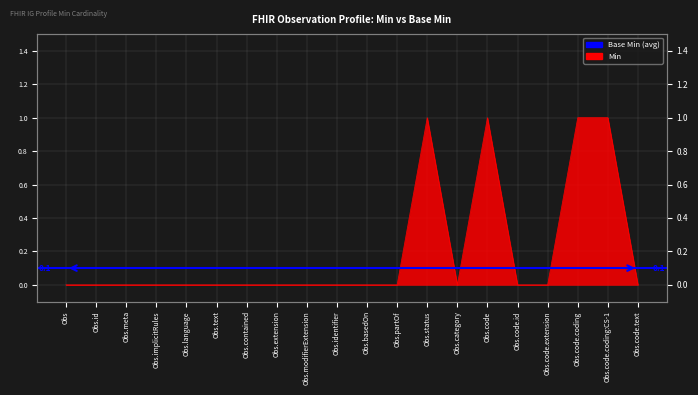

Reading right to left, transcribe all the data shown in this chart.

0	1	1	0	0	1	0	1	0	0	0	0	0	0	0	0	0	0	0	0